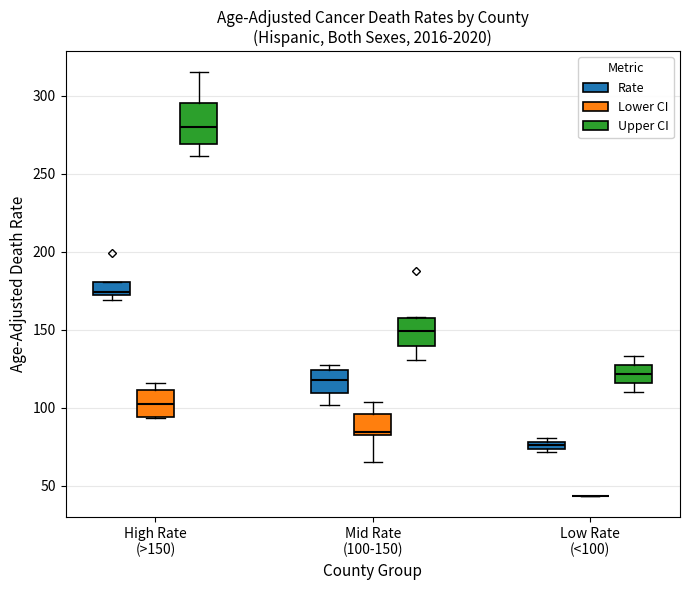

Comparing the boxes themselves (not the whiskers), which one is the tallest?

High Rate (>150) (Upper CI)